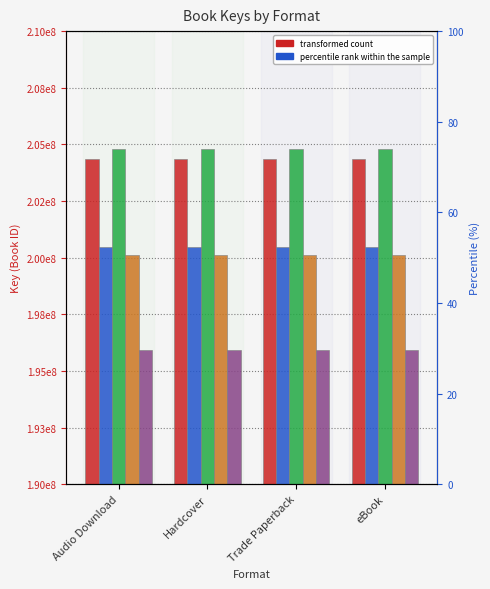

What is the spread (max minus min) of values at Hardcover?

8847973